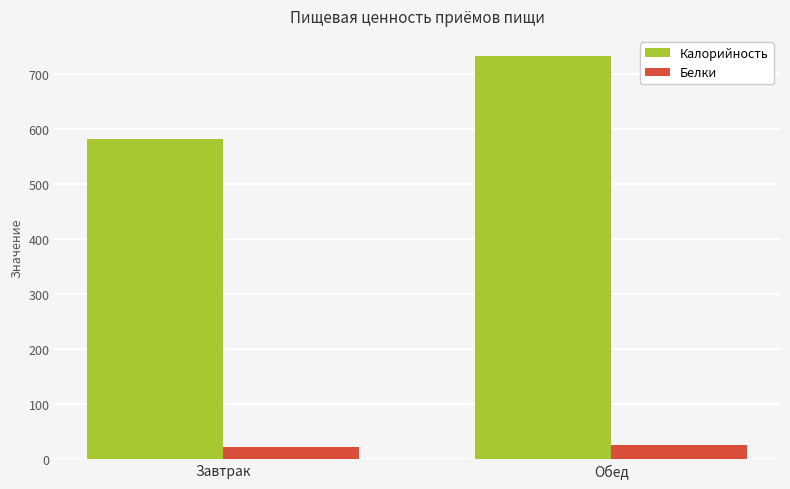

The value of Калорийность at Завтрак is 582. True or false?

True